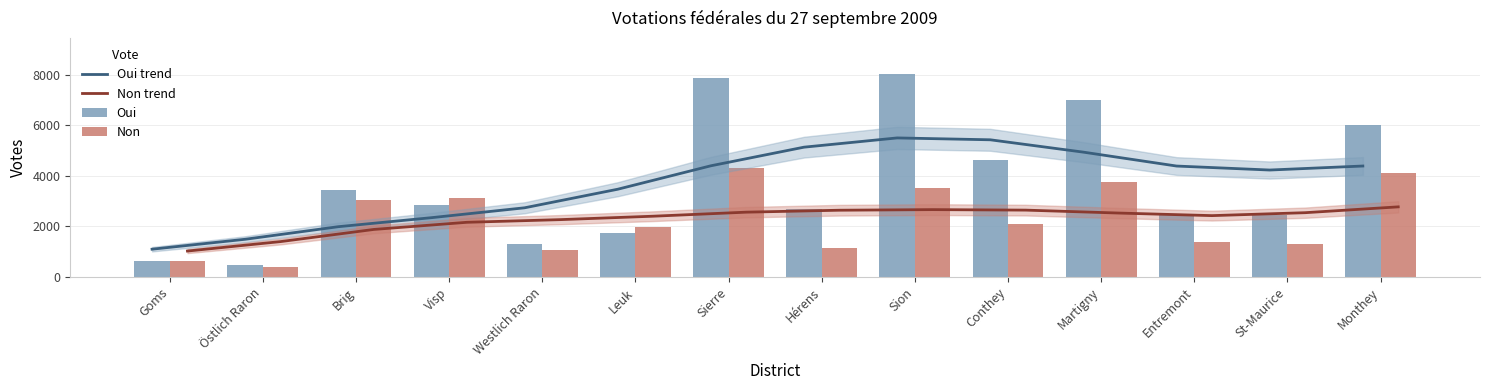

Does the chart contain stacked bars?

No